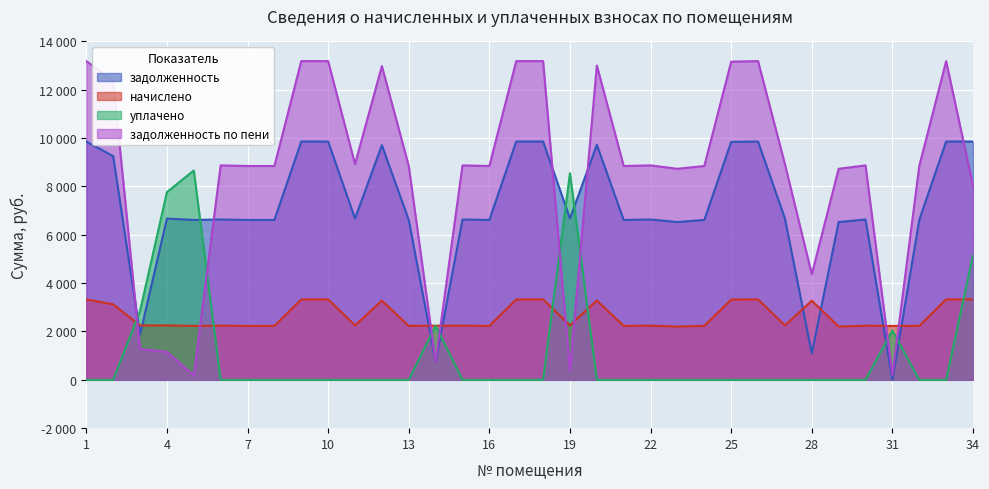

After their last crossing, which series has the higher values: задолженность or уплачено?

задолженность